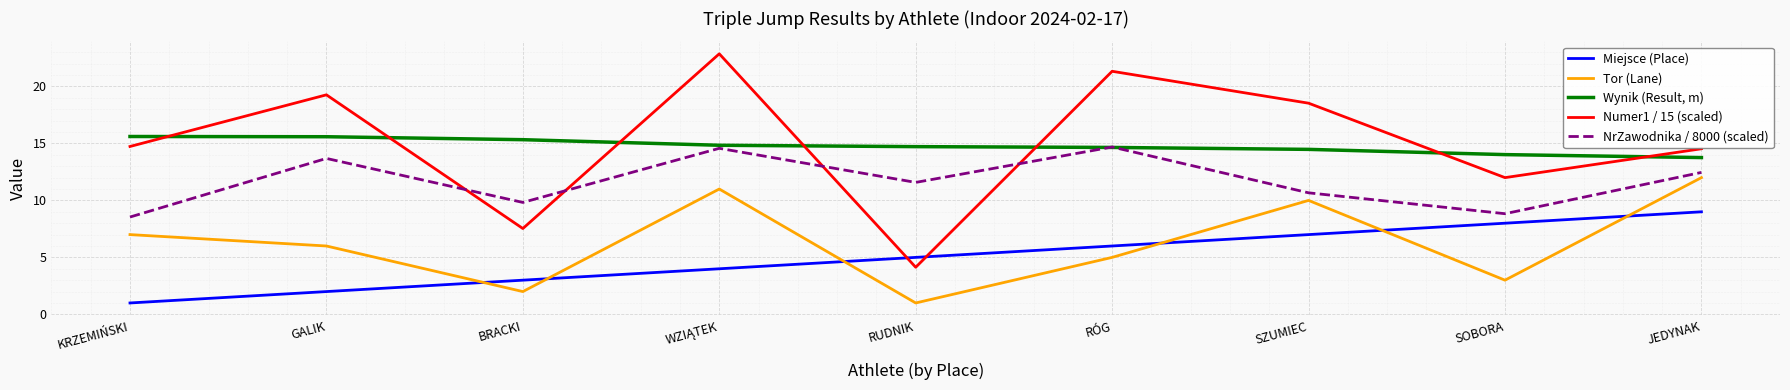

What is the sum of all Numer1 / 15 (scaled) values?

134.9